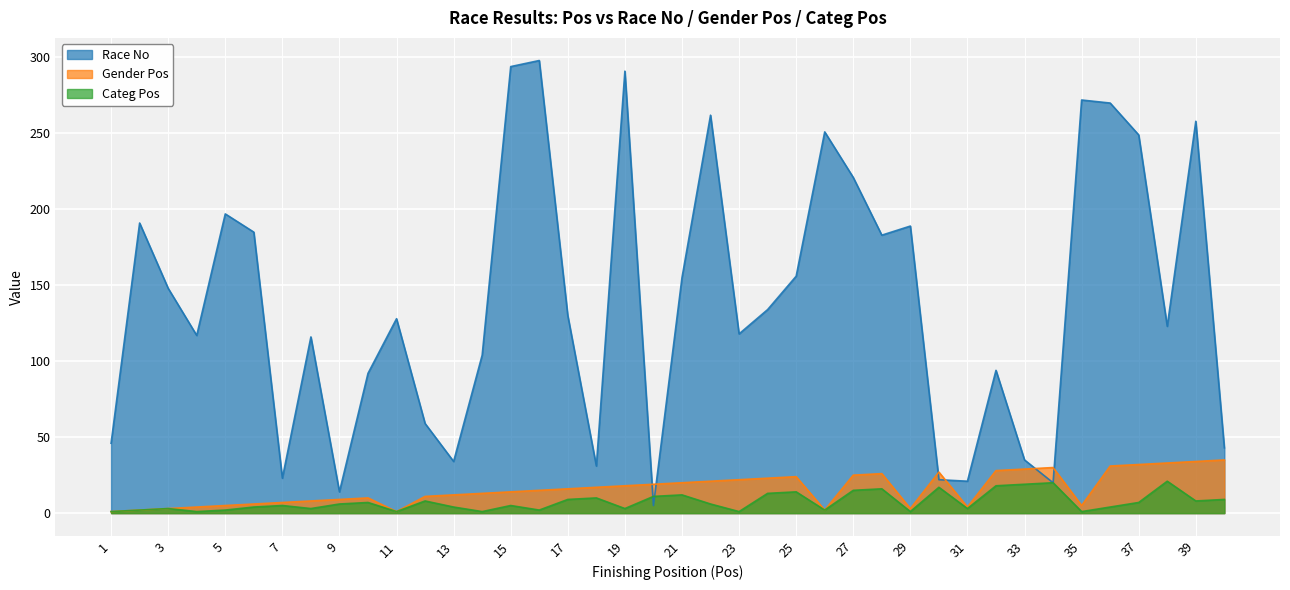

True or false: Gender Pos and Race No cross at least once.

True